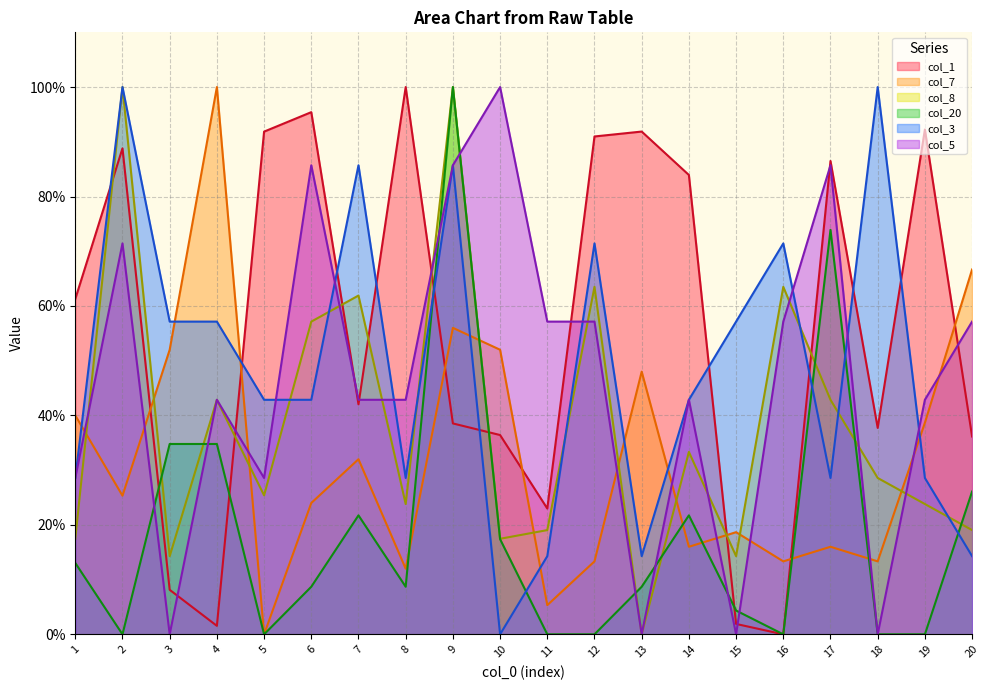

Reading left to right, extract all data points from this chart.

col_1: 1=61.3	2=88.8	3=8.1	4=1.6	5=91.9	6=95.4	7=42.0	8=100.0	9=38.5	10=36.4	11=23.0	12=91.0	13=91.9	14=83.9	15=1.9	16=0.0	17=86.5	18=37.7	19=92.2	20=36.2
col_7: 1=40.0	2=25.3	3=52.0	4=100.0	5=0.0	6=24.0	7=32.0	8=12.0	9=56.0	10=52.0	11=5.3	12=13.3	13=48.0	14=16.0	15=18.7	16=13.3	17=16.0	18=13.3	19=38.7	20=66.7
col_8: 1=17.5	2=100.0	3=14.3	4=42.9	5=25.4	6=57.1	7=61.9	8=23.8	9=100.0	10=17.5	11=19.0	12=63.5	13=0.0	14=33.3	15=14.3	16=63.5	17=42.9	18=28.6	19=23.8	20=19.0
col_20: 1=13.0	2=0.0	3=34.8	4=34.8	5=0.0	6=8.7	7=21.7	8=8.7	9=100.0	10=17.4	11=0.0	12=0.0	13=8.7	14=21.7	15=4.3	16=0.0	17=73.9	18=0.0	19=0.0	20=26.1
col_3: 1=28.6	2=100.0	3=57.1	4=57.1	5=42.9	6=42.9	7=85.7	8=28.6	9=85.7	10=0.0	11=14.3	12=71.4	13=14.3	14=42.9	15=57.1	16=71.4	17=28.6	18=100.0	19=28.6	20=14.3
col_5: 1=28.6	2=71.4	3=0.0	4=42.9	5=28.6	6=85.7	7=42.9	8=42.9	9=85.7	10=100.0	11=57.1	12=57.1	13=0.0	14=42.9	15=0.0	16=57.1	17=85.7	18=0.0	19=42.9	20=57.1